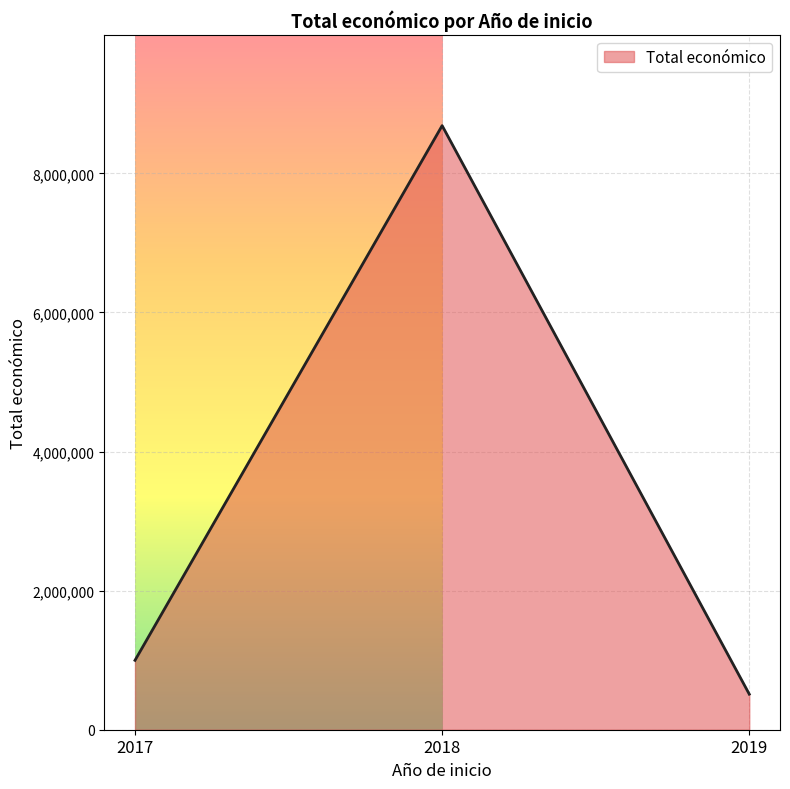

What is the greatest value displayed?

8686325